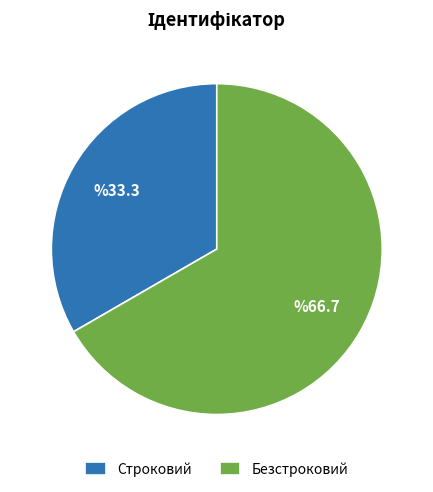

Is it true that Безстроковий is 67% of the pie?

True